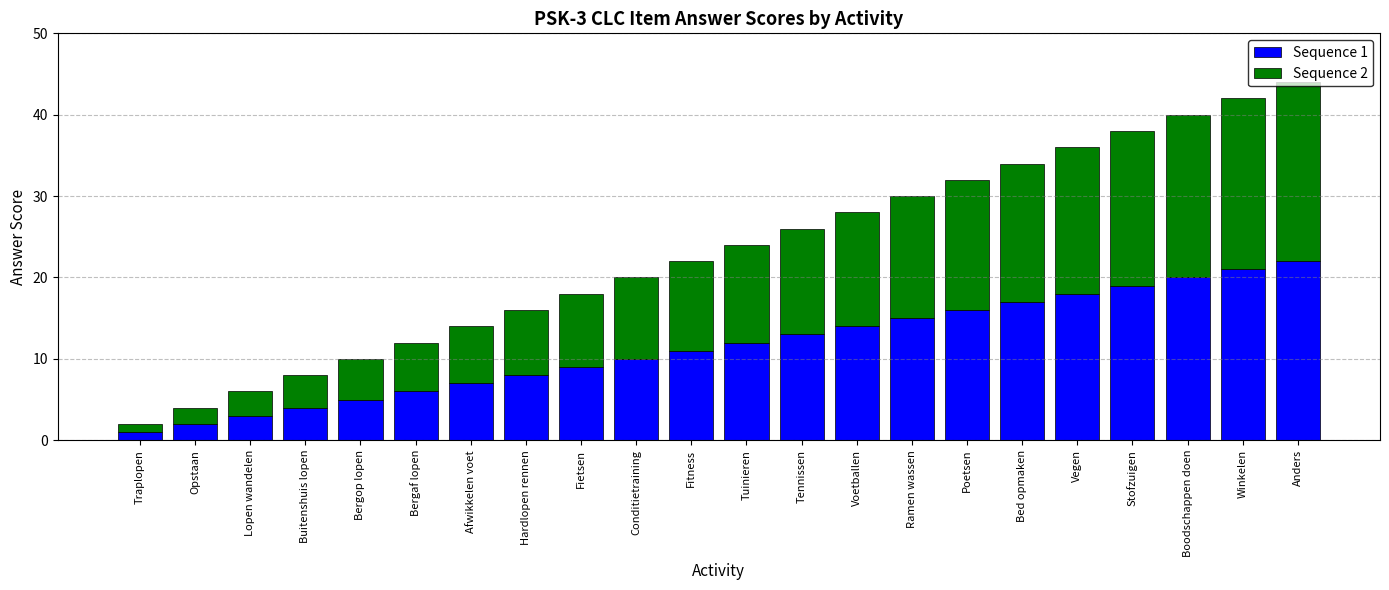

What is the difference between the Sequence 1 values at Bed opmaken and Tuinieren?

5